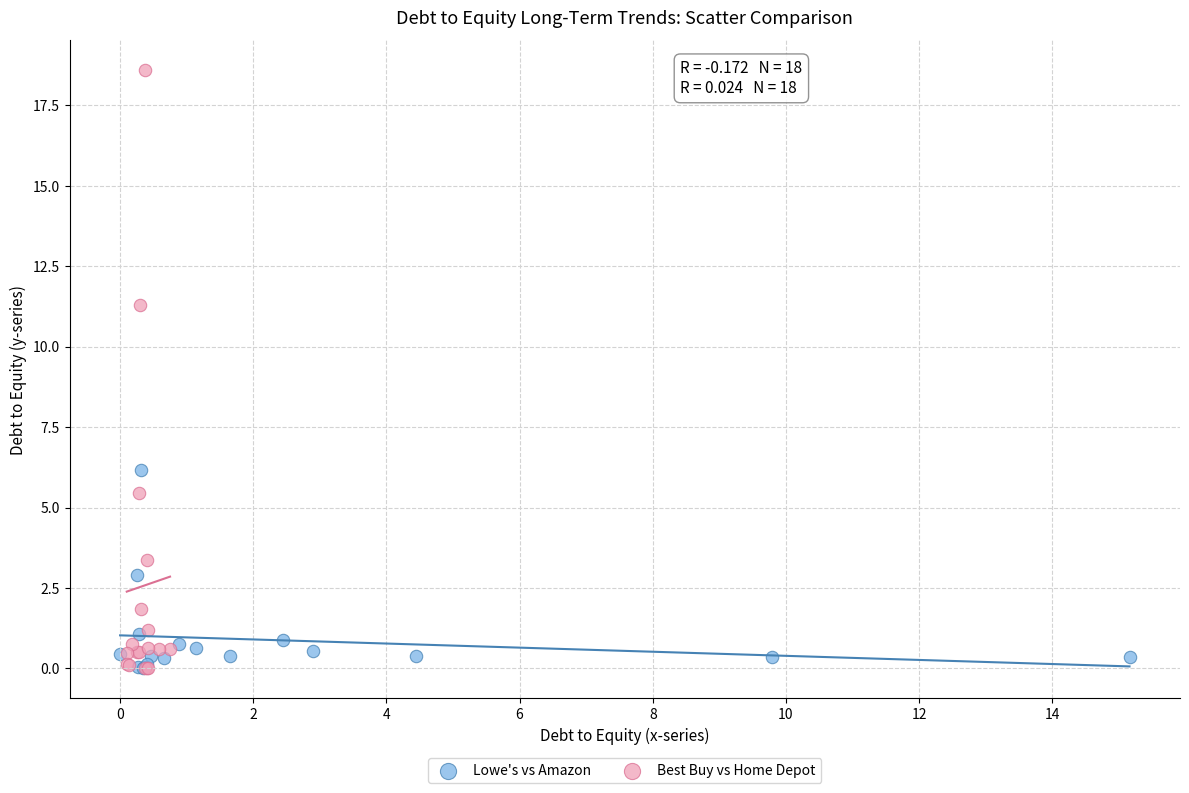

Which series reaches the maximum Y coordinate?

Best Buy vs Home Depot